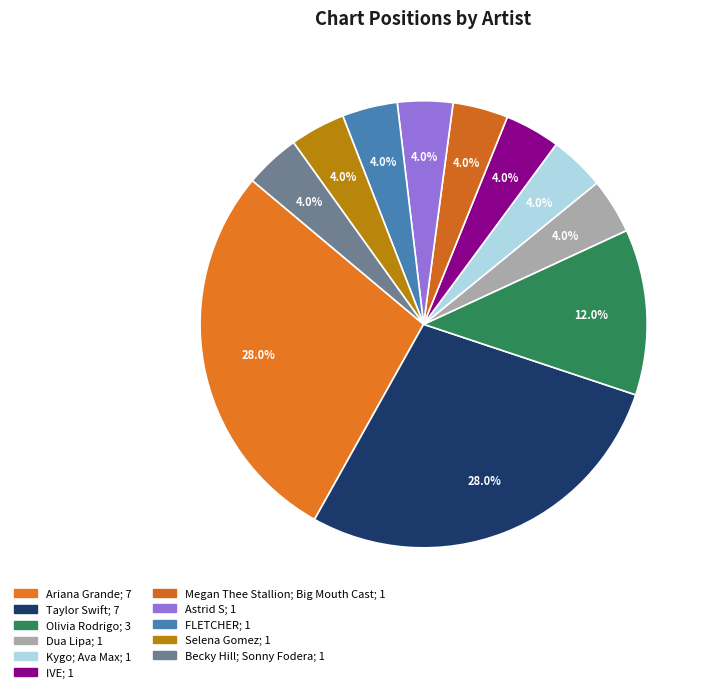

How many segments does this pie chart have?

11